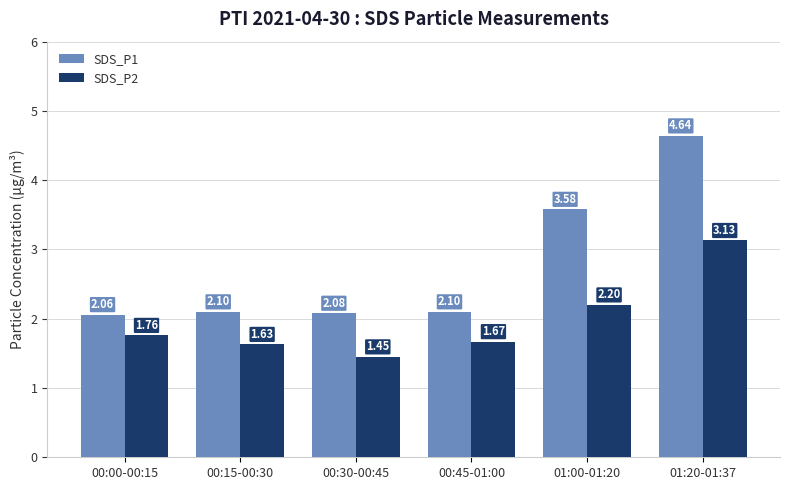

At which category is the sum across all series the highest?

01:20-01:37